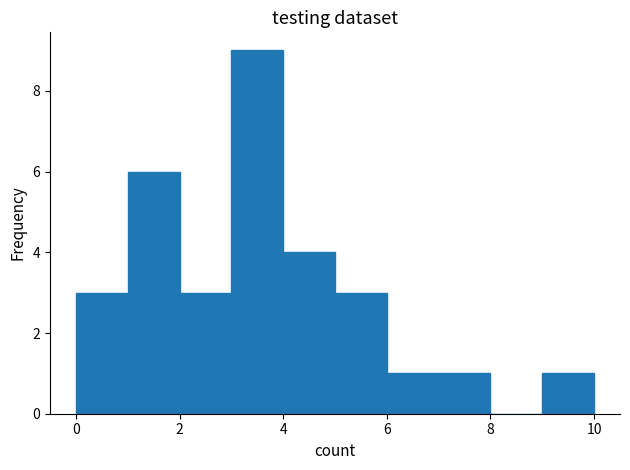

How tall is the bar that spans 3 to 4 on the x-axis? The values are not printed on the chart, so give them approximately, as read against the axis.

9